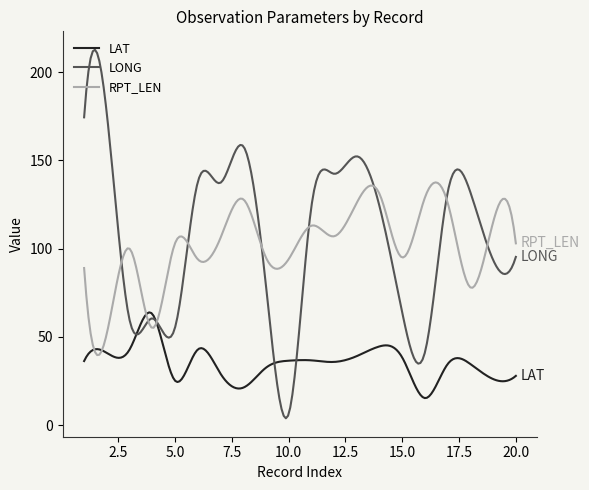

Which series has the widest spread of values?

LONG